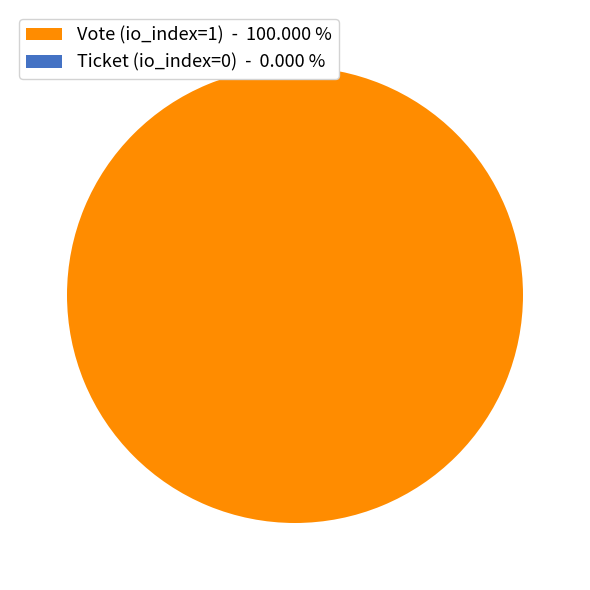

Is it true that Vote (io_index=1) is 100% of the pie?

True